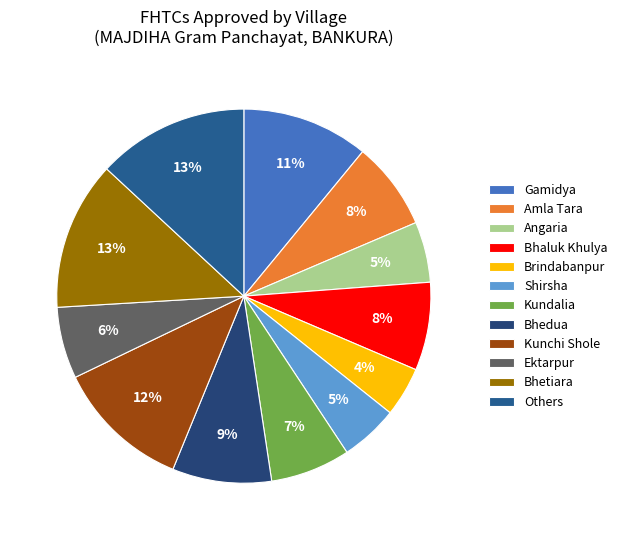

Which slice is the smallest?

Brindabanpur